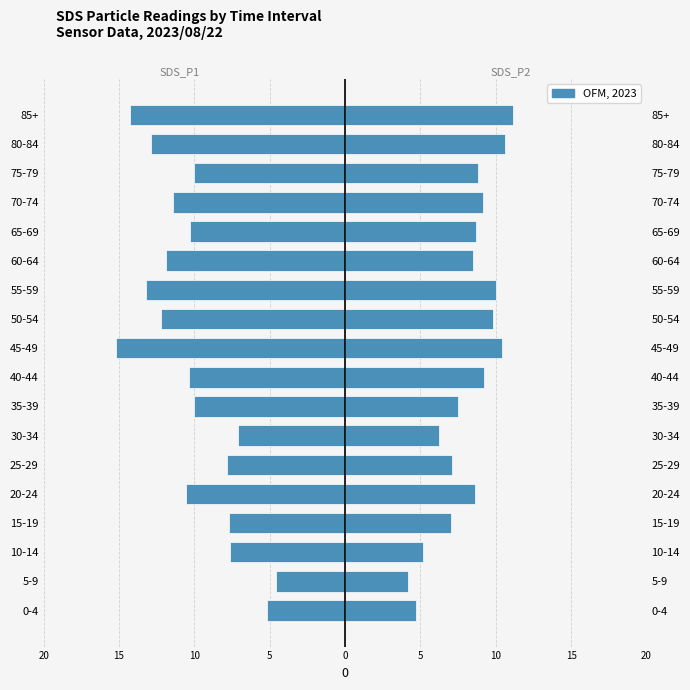

What is the approximate value of SDS_P2 (Right) at 50-54?

9.8